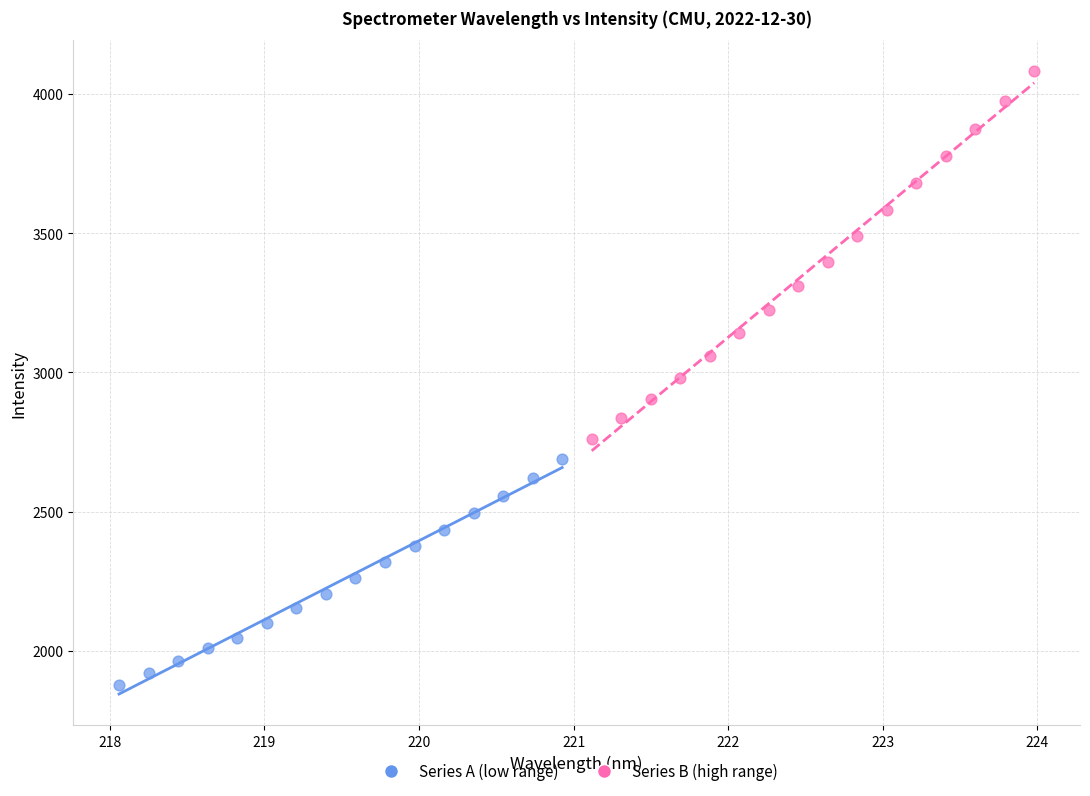

Which series reaches the minimum Y coordinate?

Series A (low range)